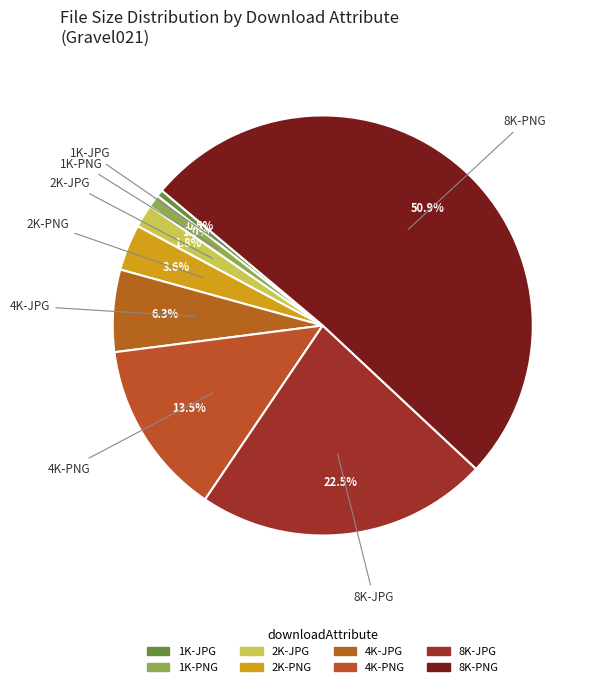

Is the sum of 4K-JPG and 2K-PNG greater than half?

No